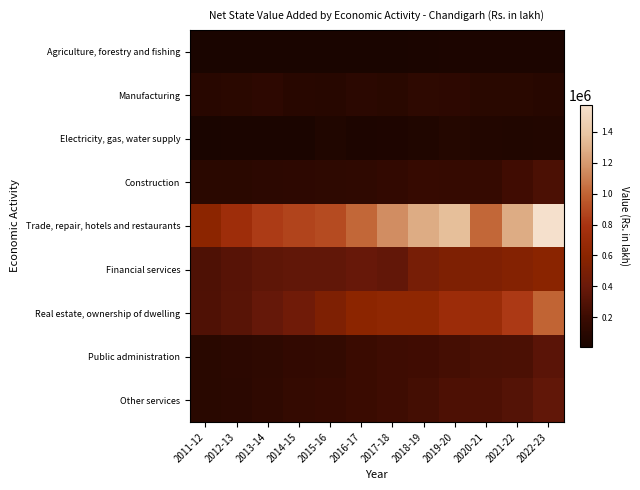

At how many categories does at least one series exceed 1314569?

2